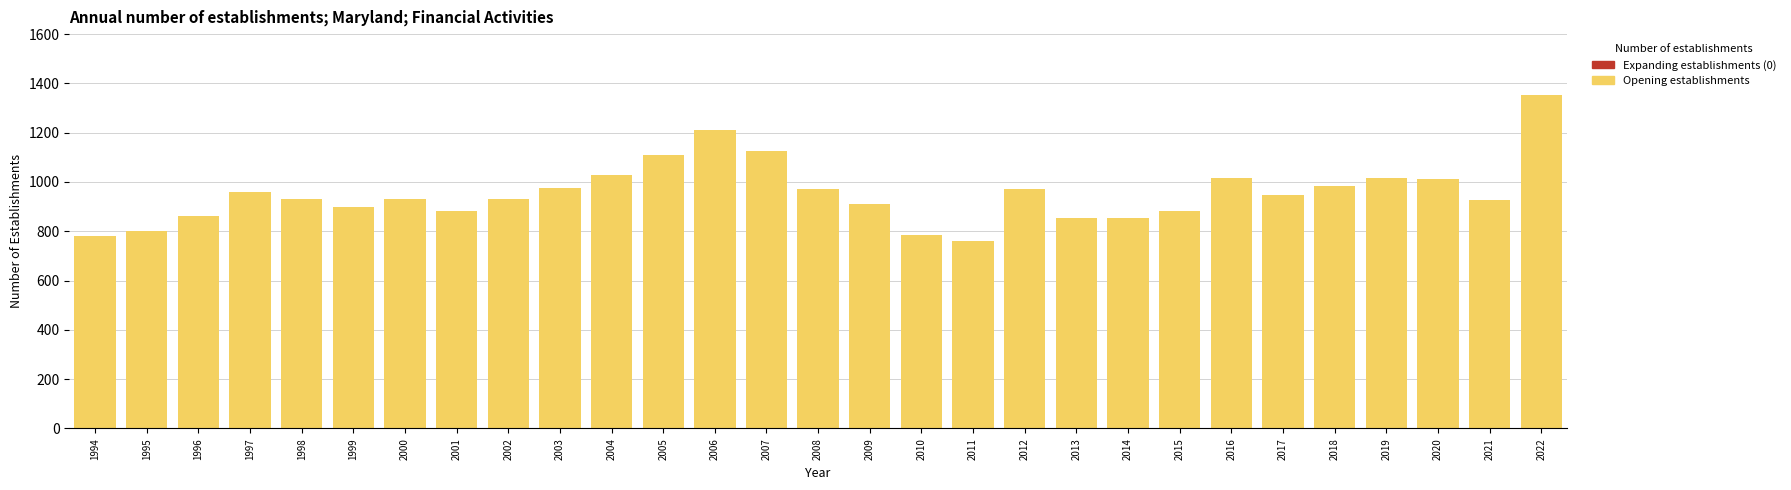

Read the value at 2009, to the nearest 10.

910